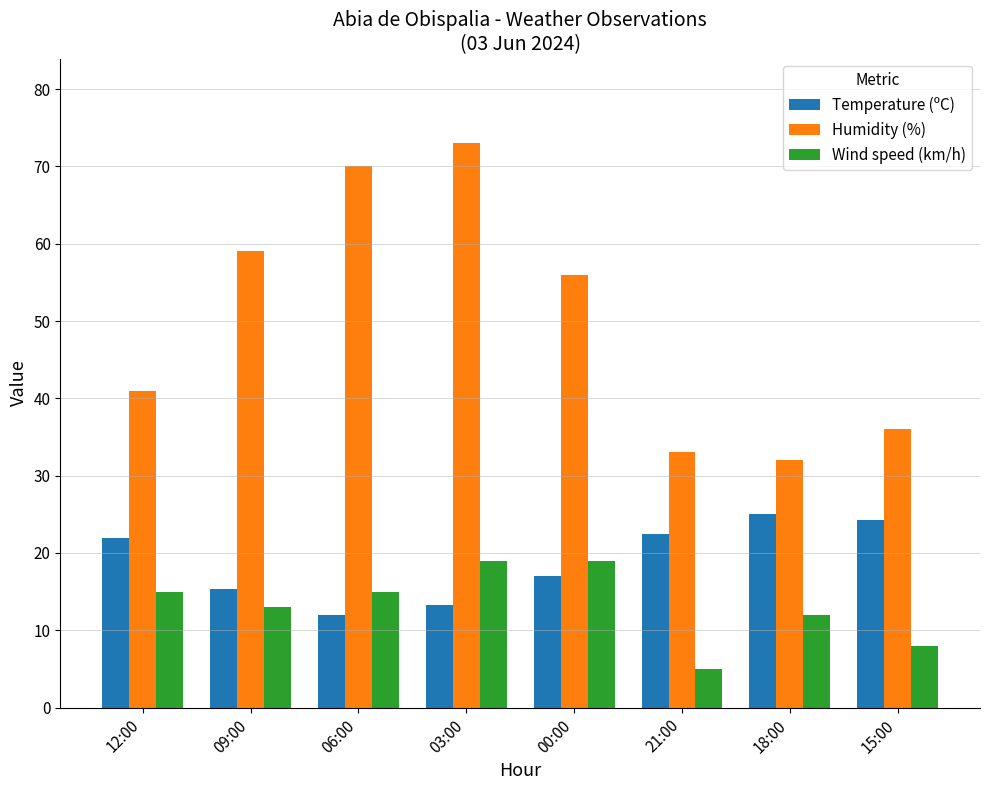

What is the difference between the maximum and second lowest values in the Wind speed (km/h) series?

11.0